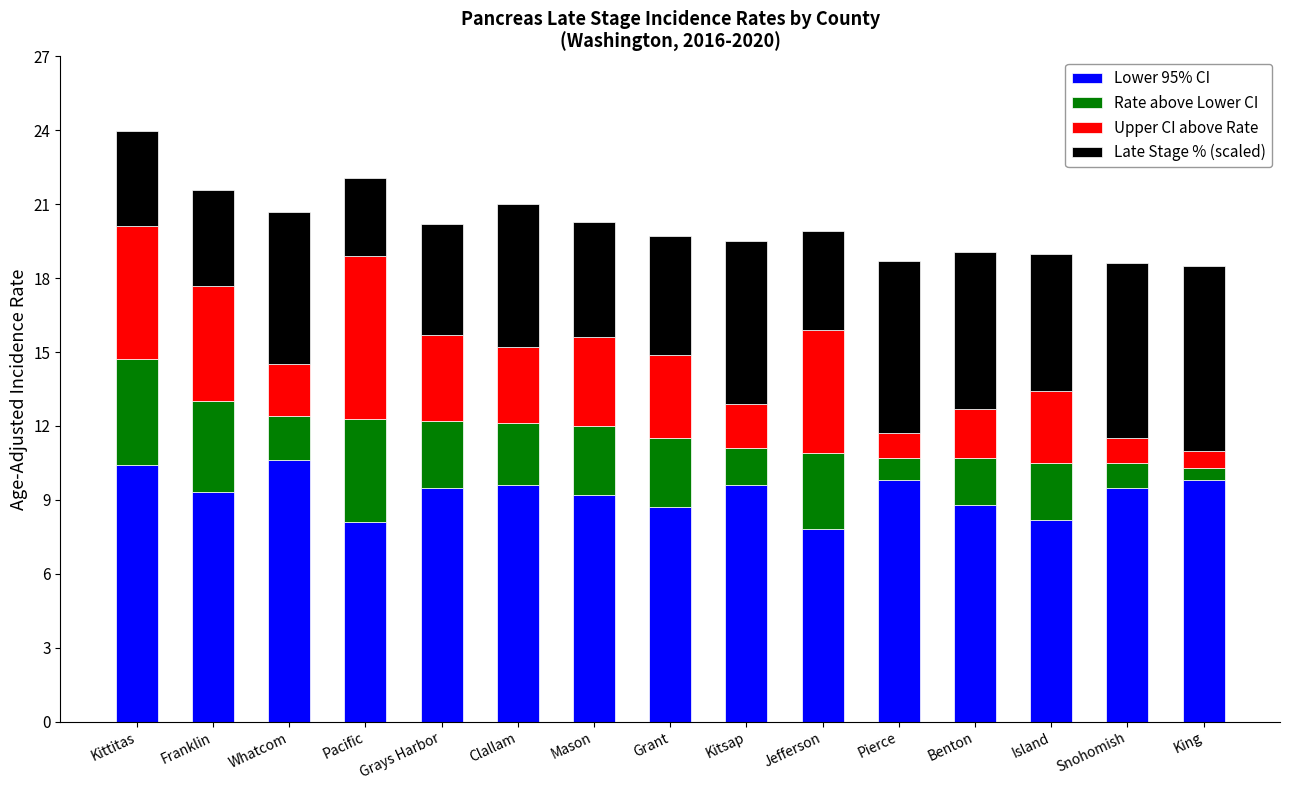

What is the total value across all series at Grays Harbor?

20.2